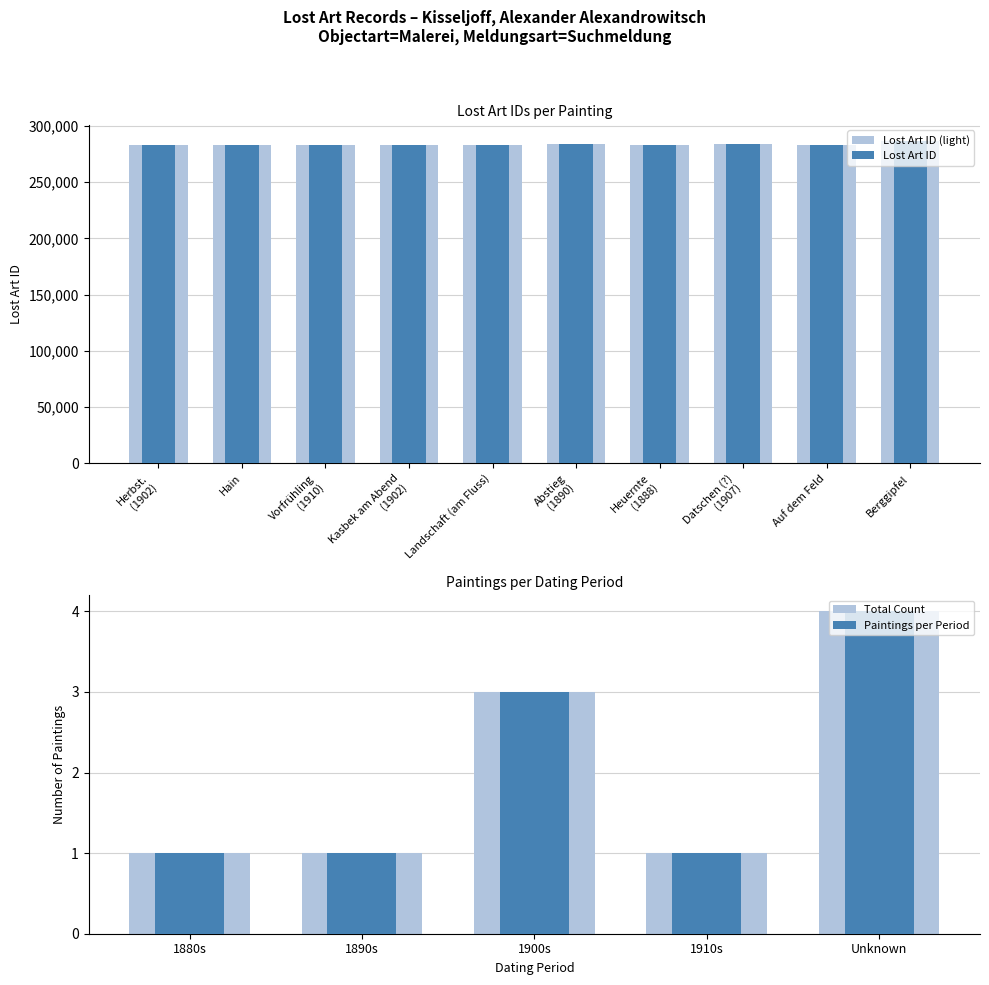

What is the label of the 9th bar from the left?

Auf dem Feld